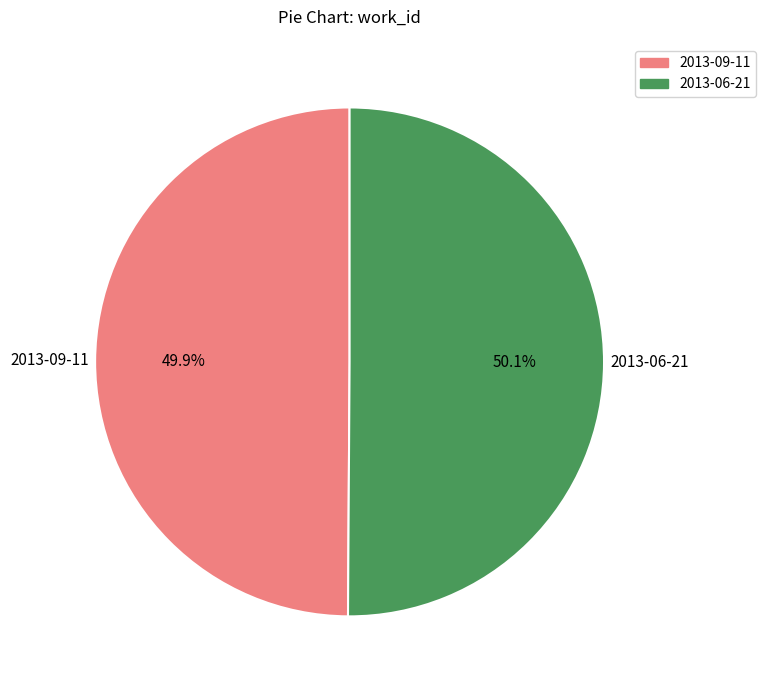

The 2013-06-21 slice represents 50% of the pie. True or false?

True